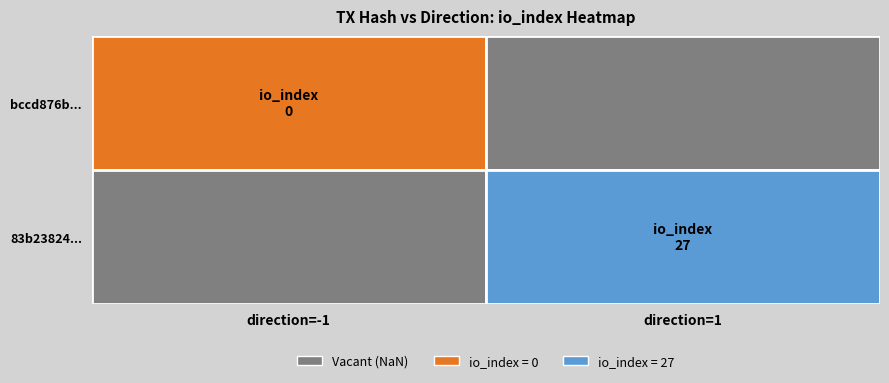

What is the difference between the highest and lowest values at direction?

2